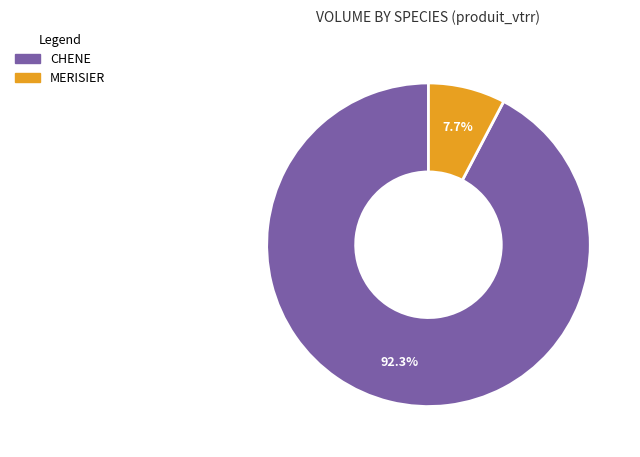

Does CHENE account for over 50% of the chart?

Yes